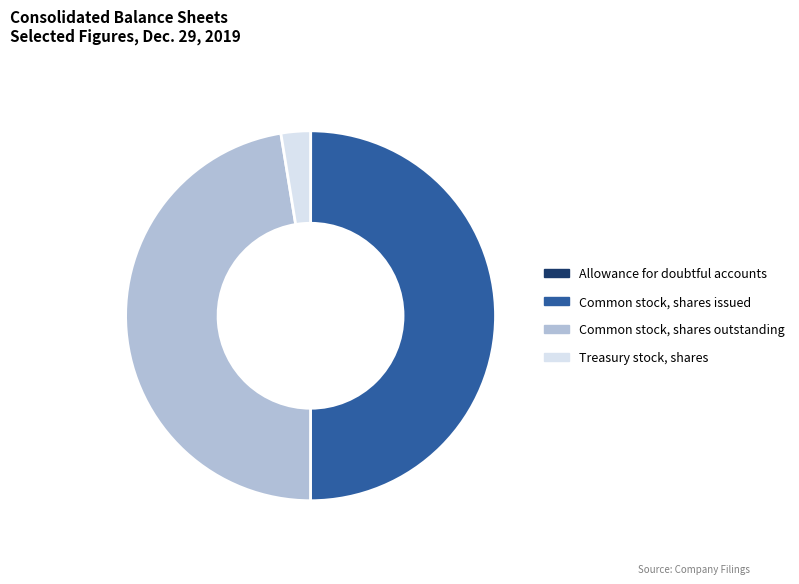

Approximately how many times larger is the value at Common stock, shares outstanding compared to Common stock, shares issued?

0.9